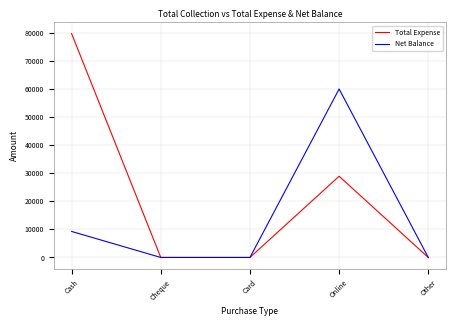

Is it true that Net Balance equals -34385 at Cheque?

False